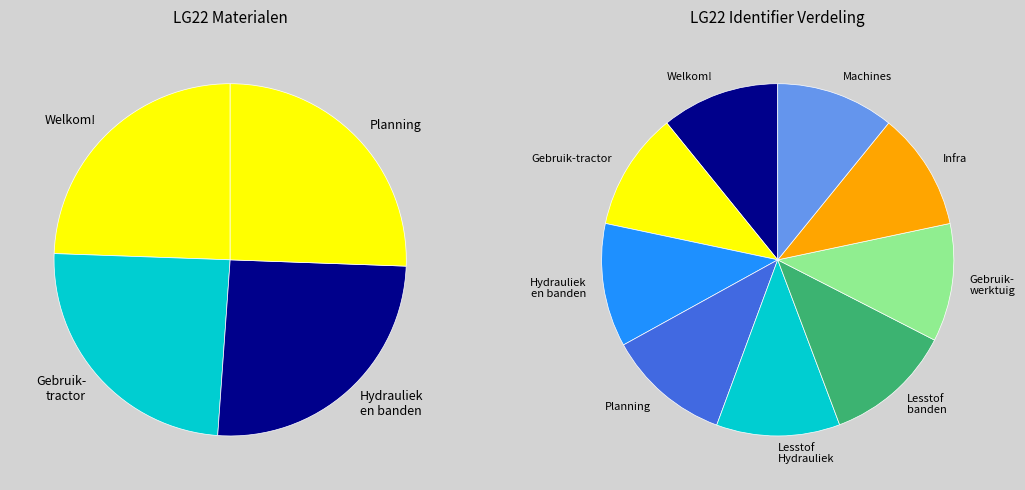

Does Hydrauliek en banden represent more than half of the total?

No